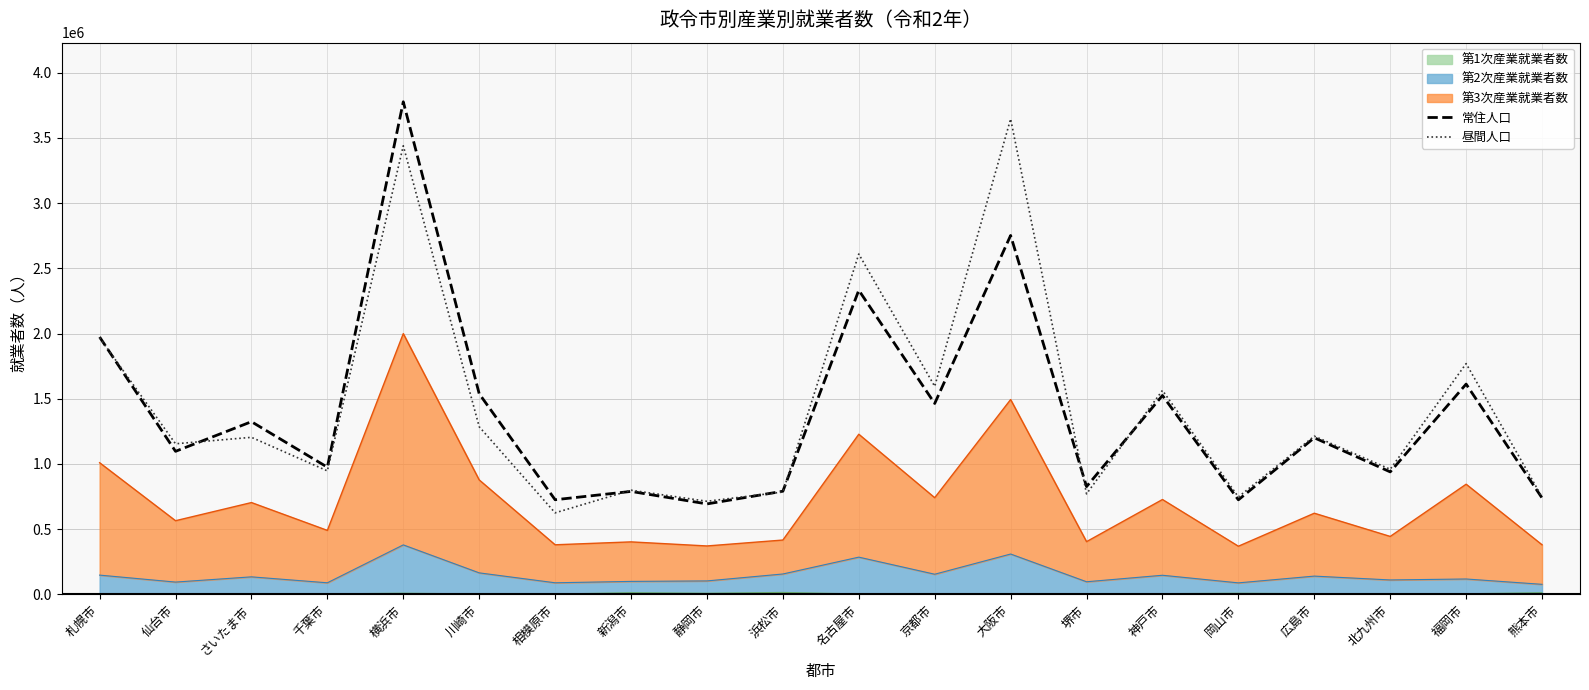

Between which two adjacent categories do 常住人口 and 昼間人口 first intersect?

札幌市 and 仙台市